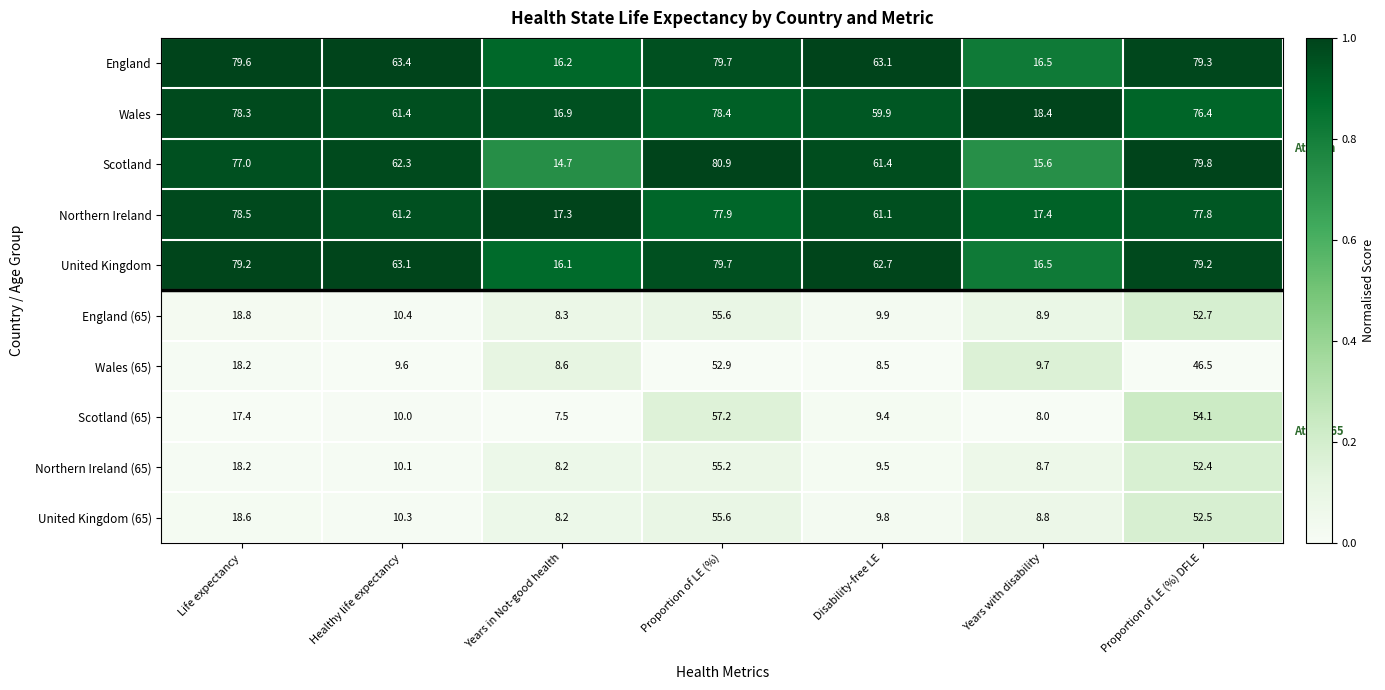

At which label does United Kingdom (65) first exceed 10?

Life expectancy